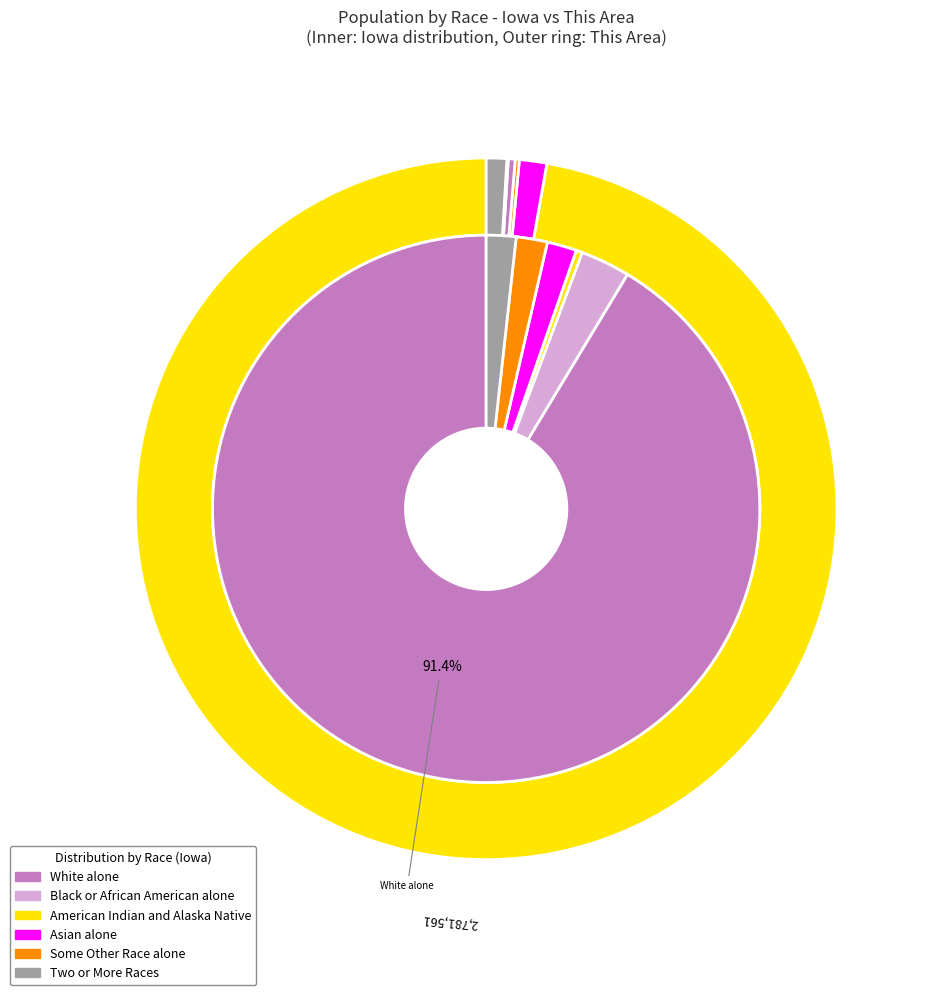

Which series has the largest range (max minus min)?

White alone